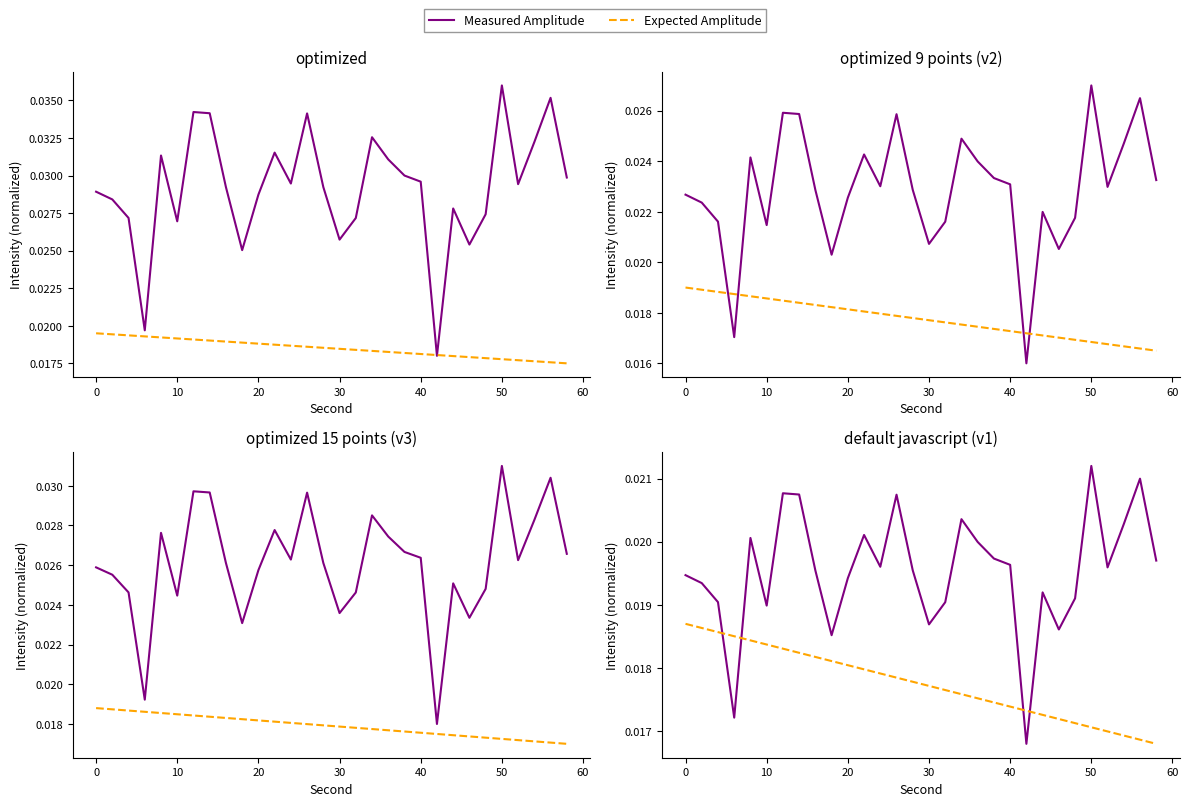

Which series has the largest total across all categories?

Measured Amplitude